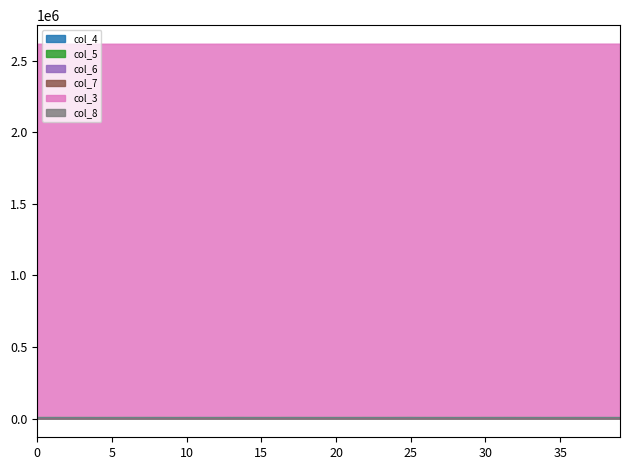

In col_6, how many points are lower than both neighbors (excluding endpoints)?

11